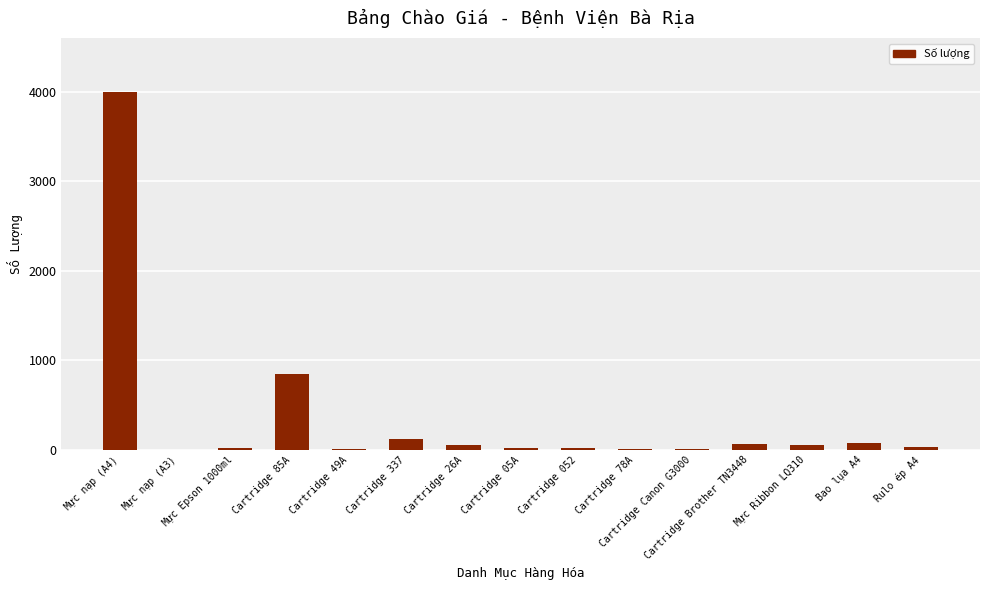

Which has a higher value, Cartridge 337 or Cartridge 052?

Cartridge 337